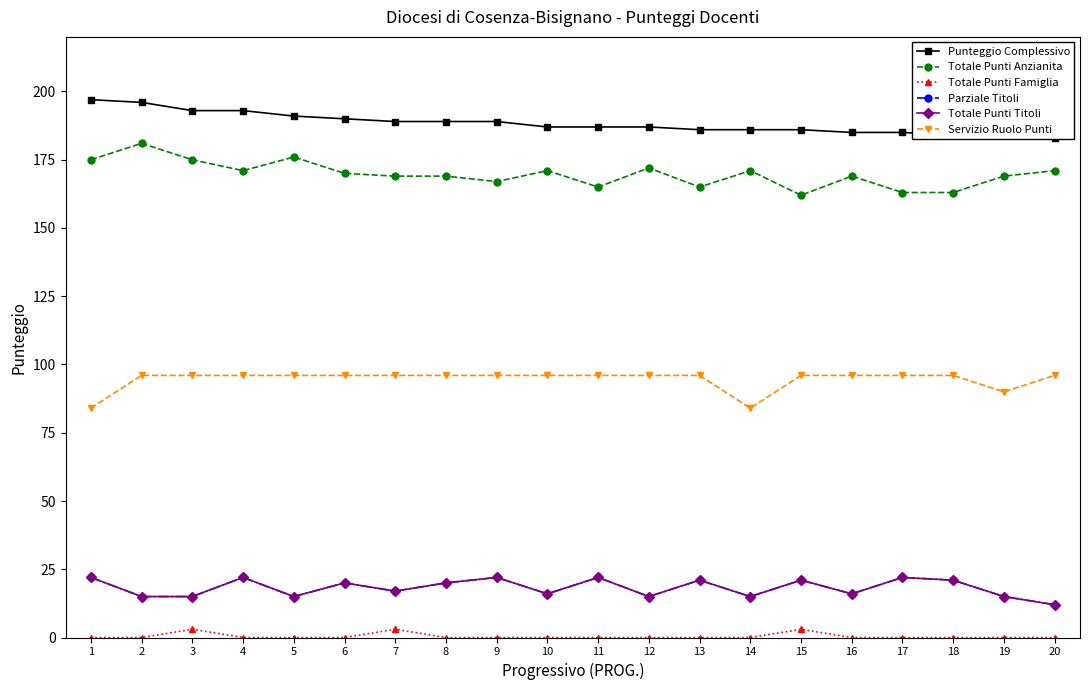

Where does the Totale Punti Anzianita series first go above 170?

1